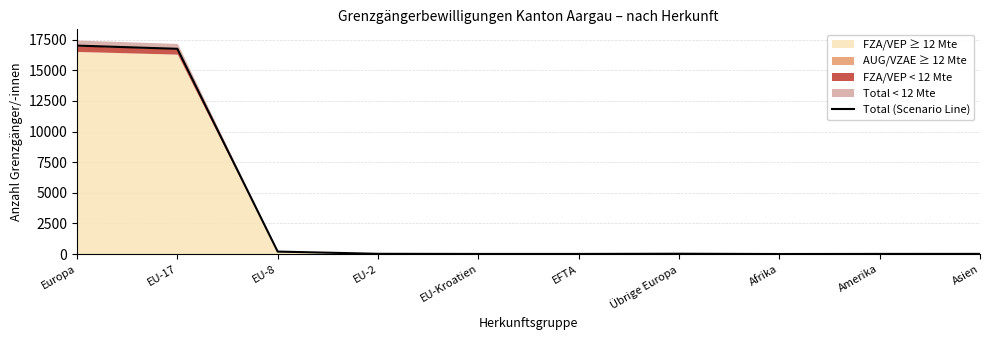

Rank the categories by value from highest to lowest.

Europa, EU-17, EU-8, Übrige Europa, EU-2, Asien, Amerika, EU-Kroatien, EFTA, Afrika